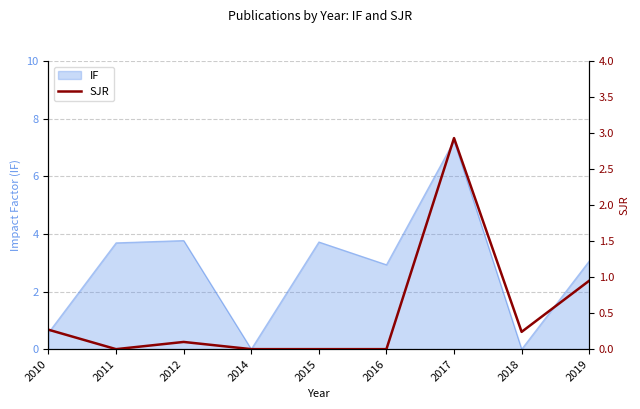

The IF series shows 4.8 at 2014. True or false?

False